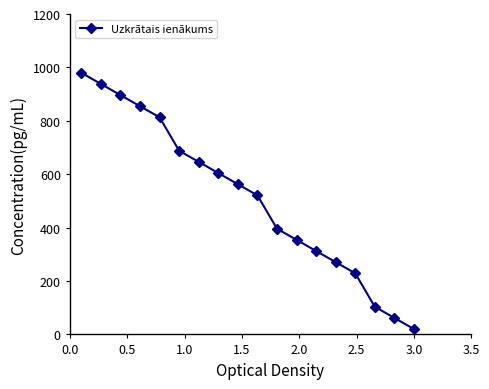

How many lines are shown in the chart?

1